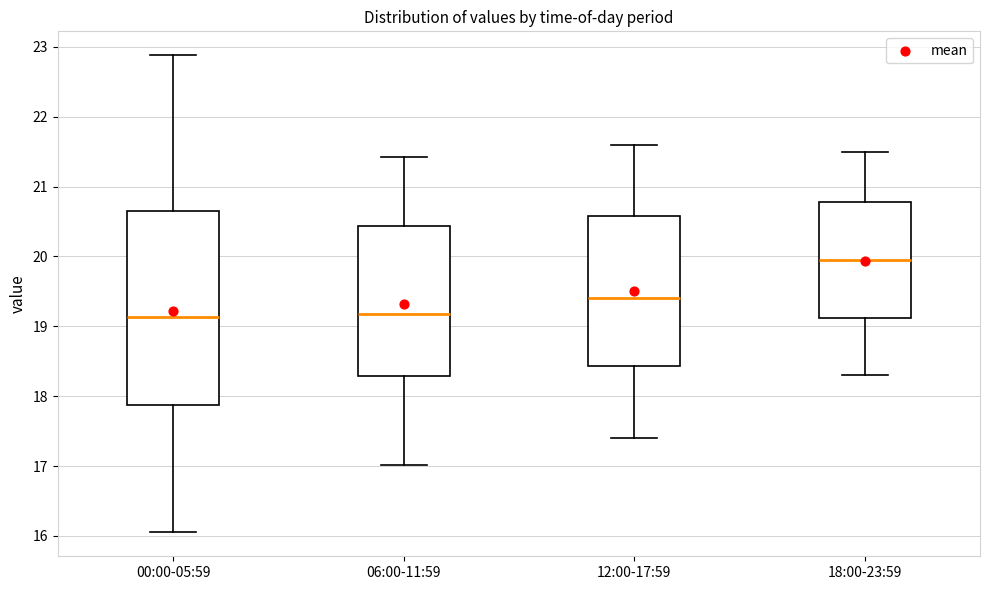

Which box is the tallest, from its lower edge to its upper edge?

00:00-05:59